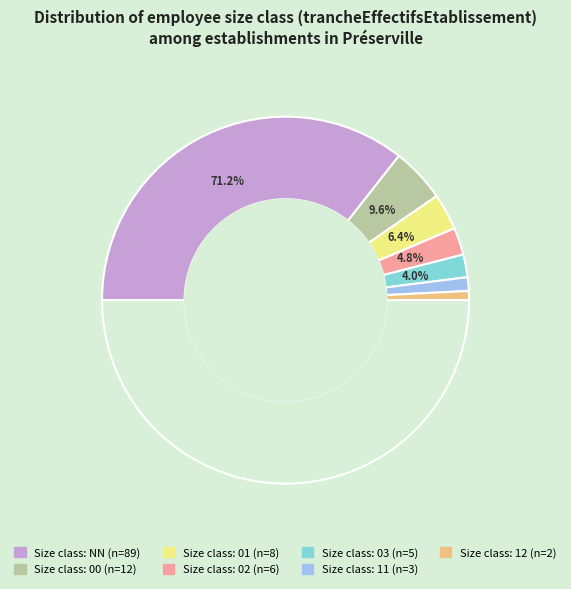

Is it true that 01 is 1% of the pie?

False